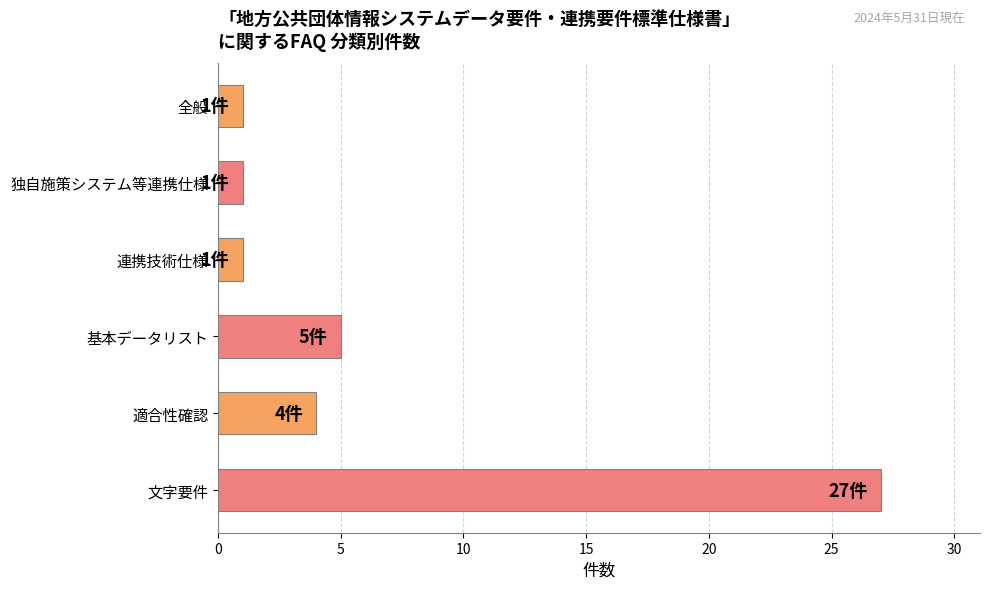

Between 独自施策システム等連携仕様 and 基本データリスト, which is larger?

基本データリスト